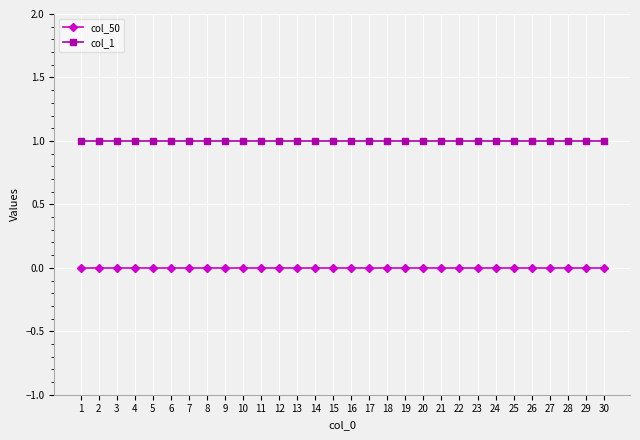

Is it true that col_1 equals 1 at 17?

True